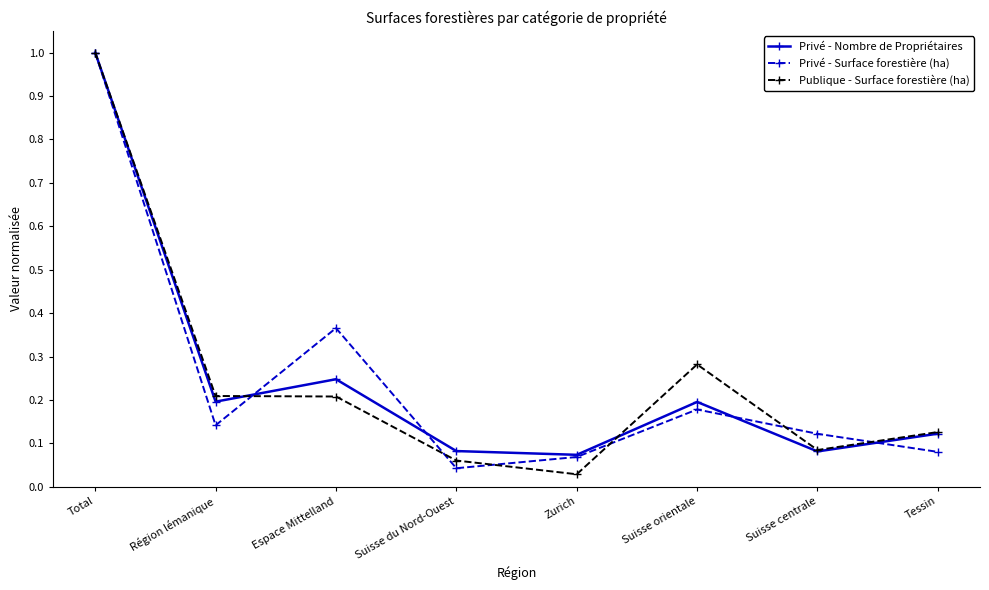

What is the greatest value displayed?

1.0